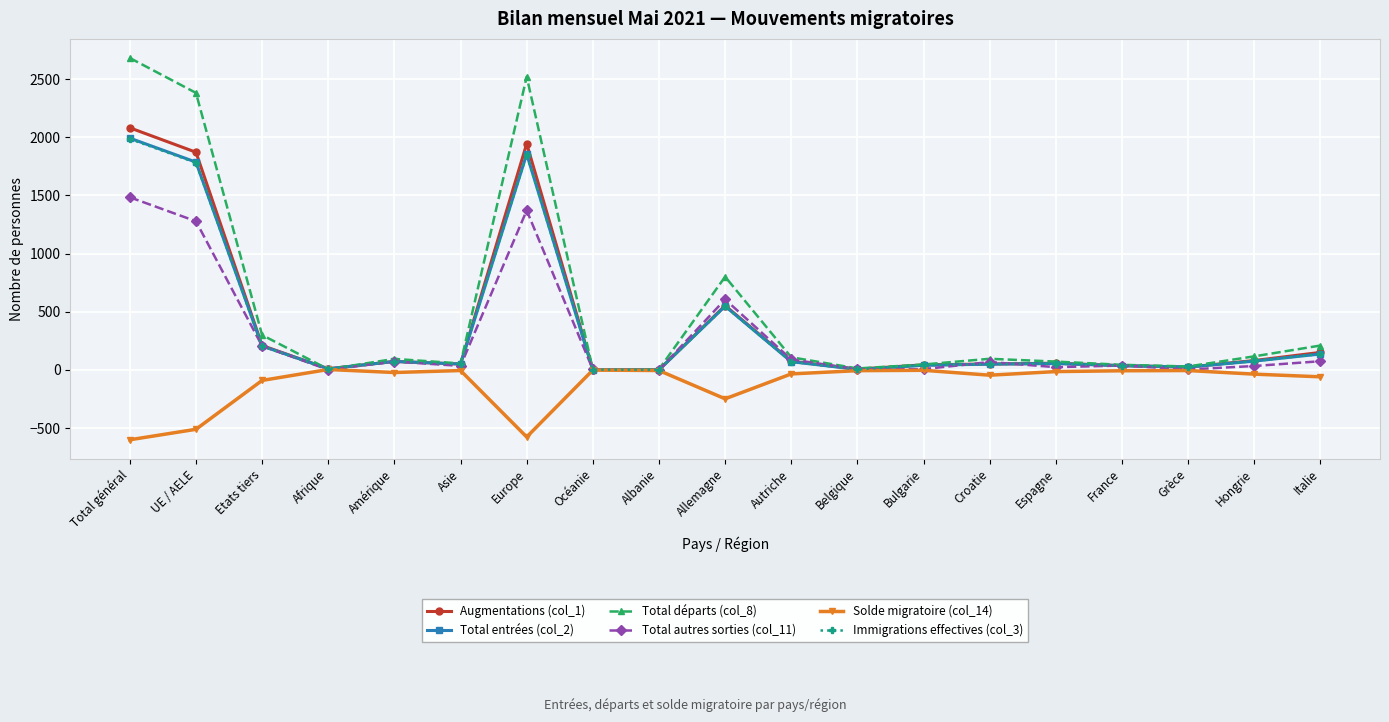

Which category has the highest value in the Augmentations (col_1) series?

Total général